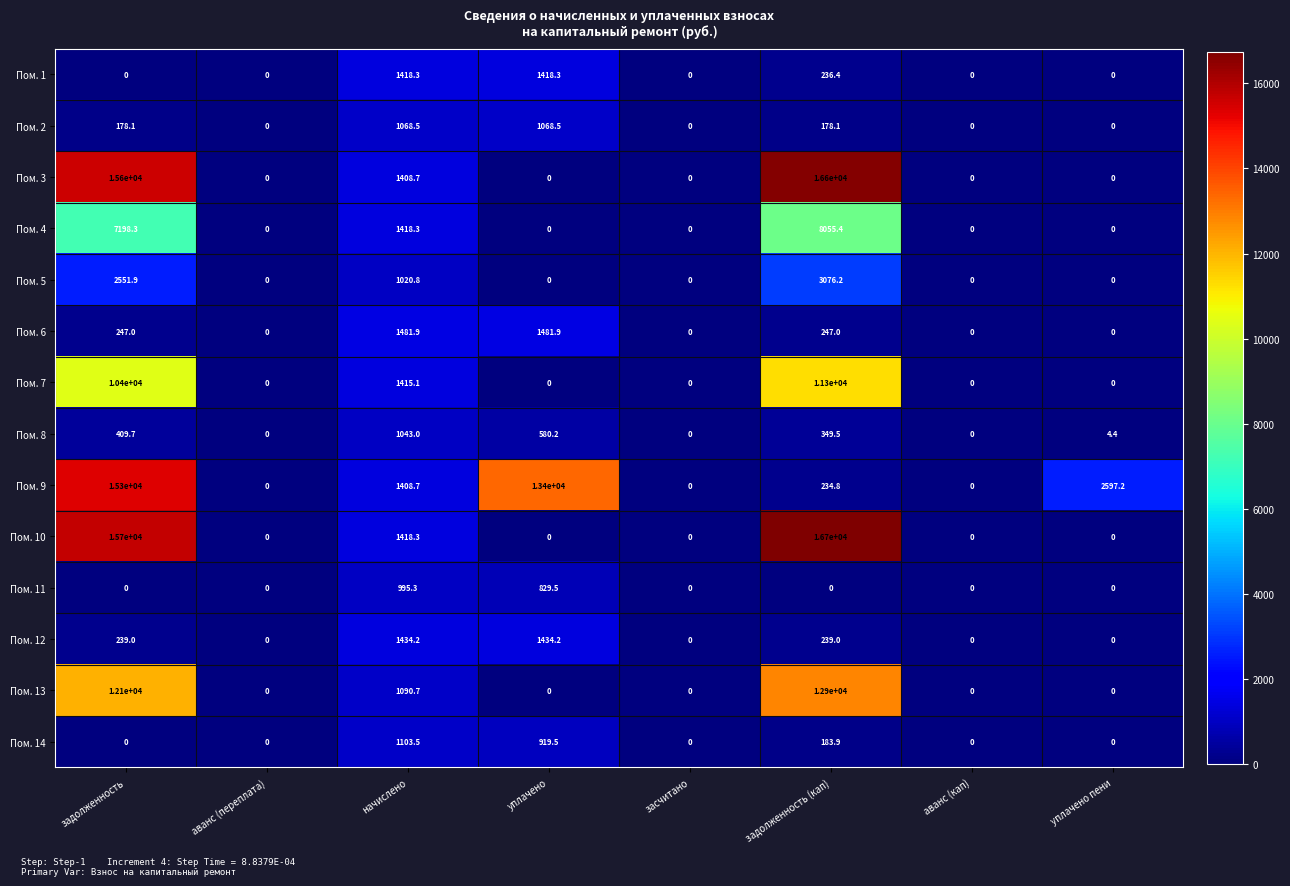

True or false: Пом. 6 has a value of -970.5 at аванс (кап).

False